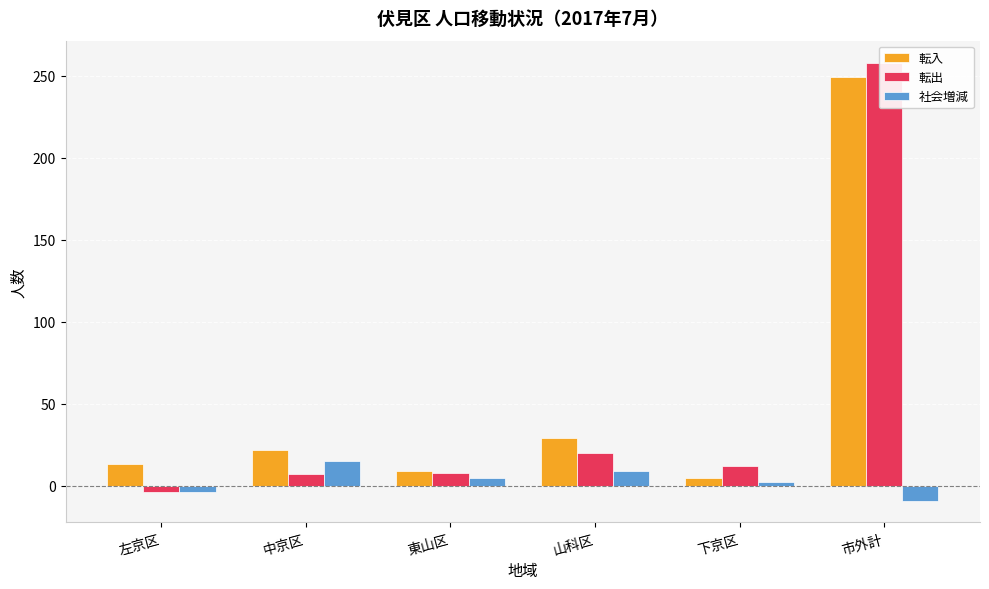

Which category has the lowest value in the 転入 series?

下京区